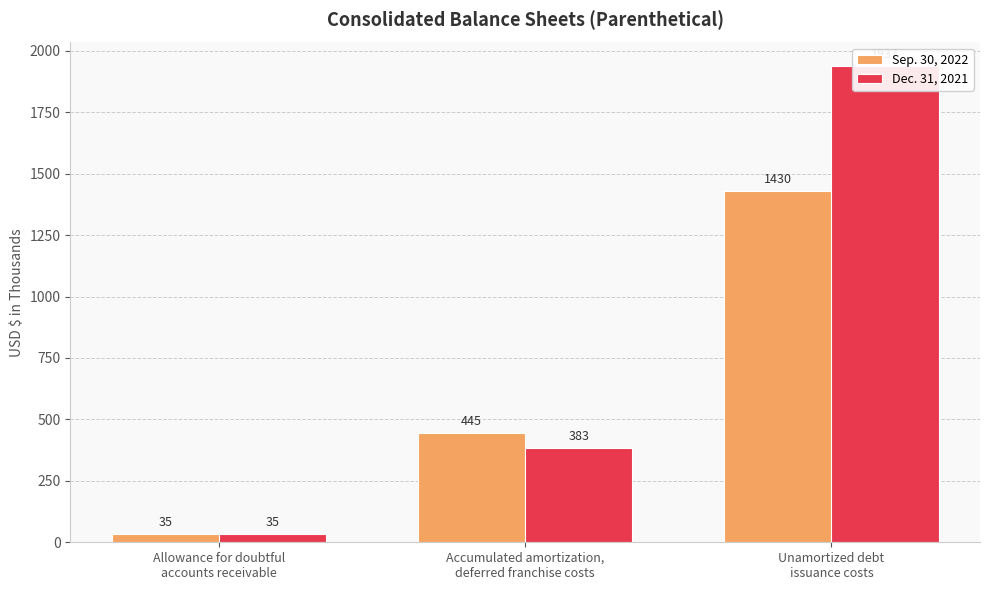

List the series in order of their peak value, highest first.

Dec. 31, 2021, Sep. 30, 2022